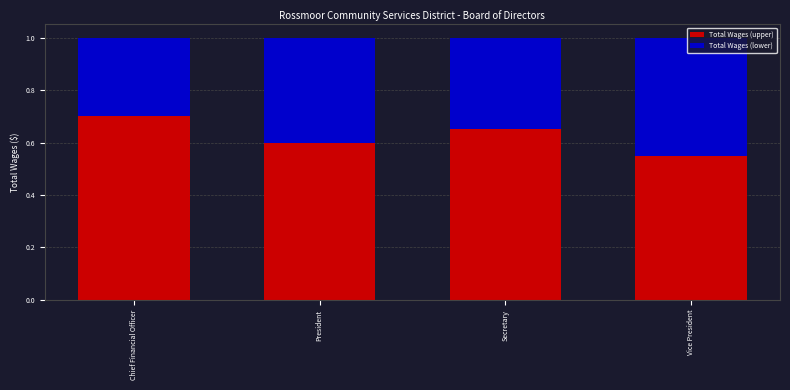

Where is Total Wages (upper) nearest to the value 0?

Vice President